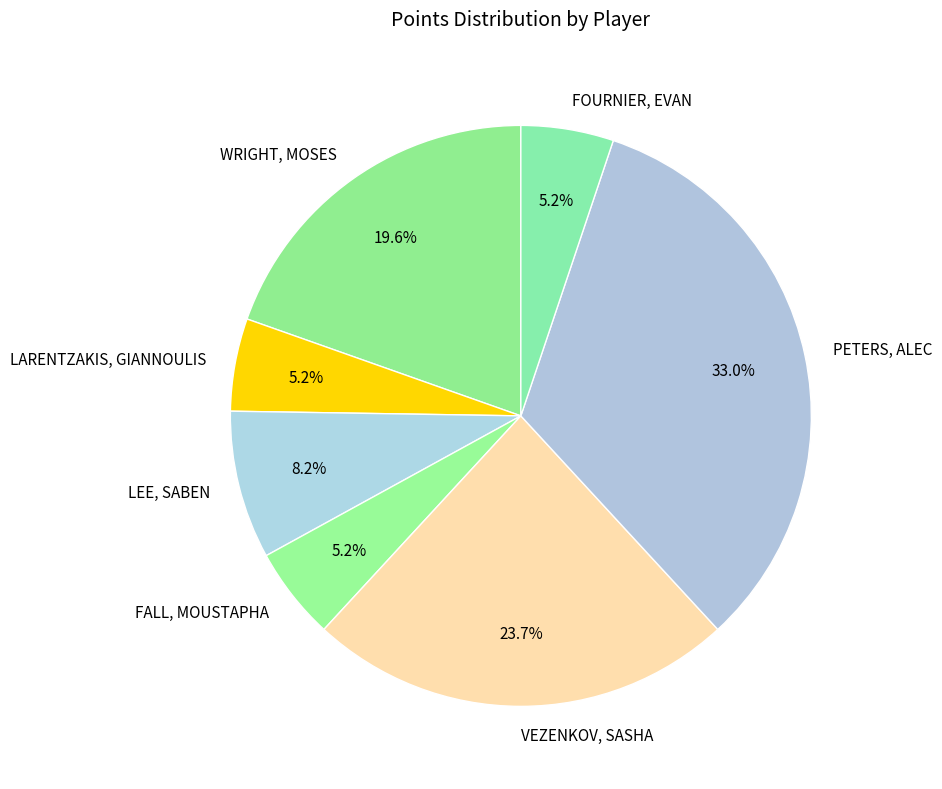

How many segments does this pie chart have?

7